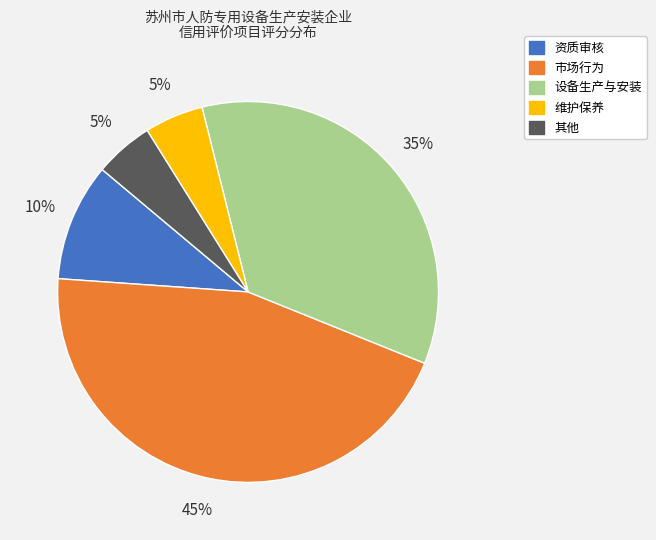

True or false: 资质审核 accounts for 17% of the total.

False